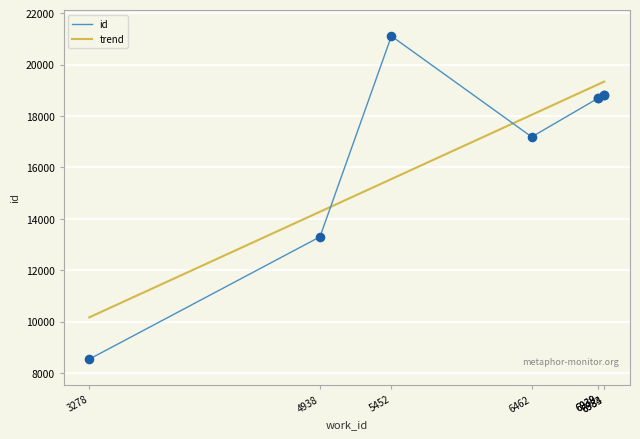

Approximately how many times larger is the value at 5452 compared to 4938?

1.6